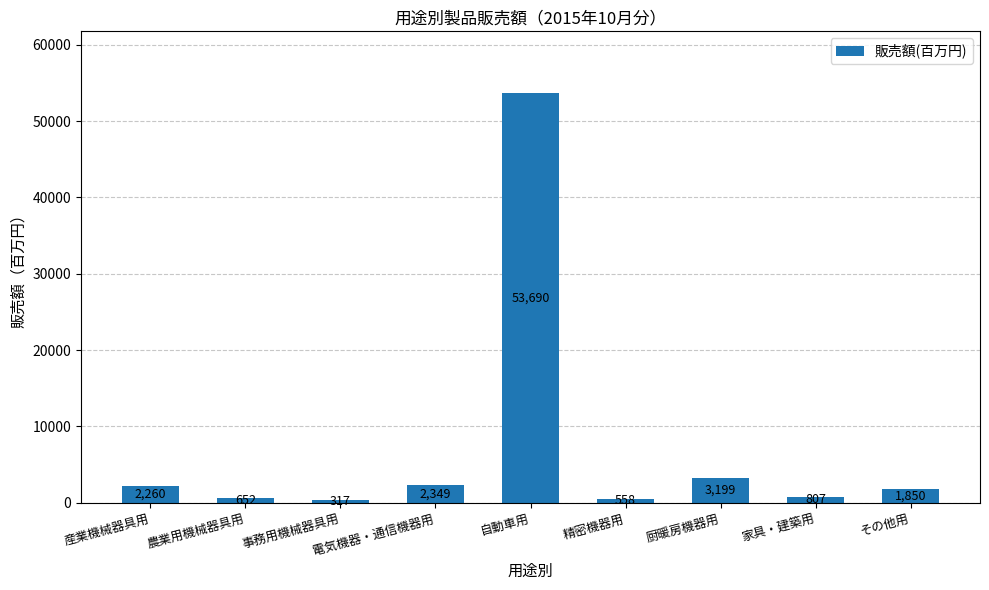

At which label is the value closest to 27003?

厨暖房機器用